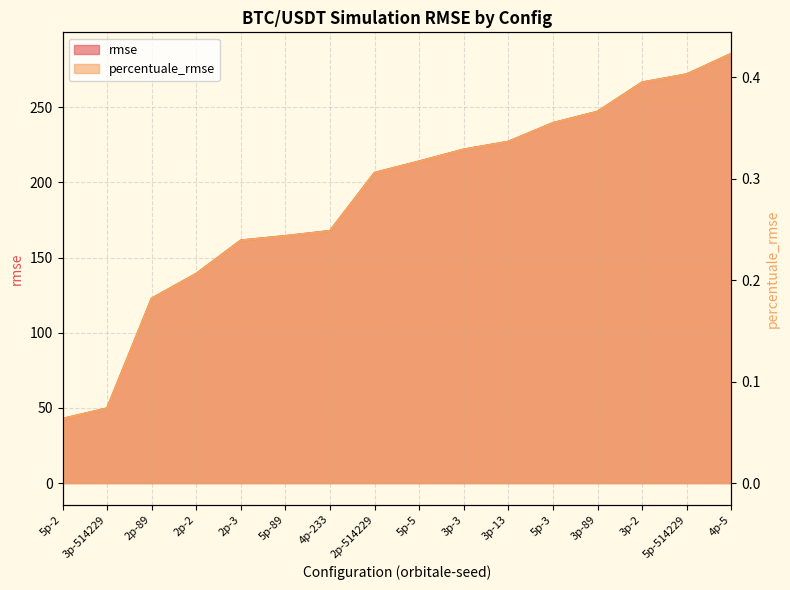

True or false: percentuale_rmse and rmse cross at least once.

False